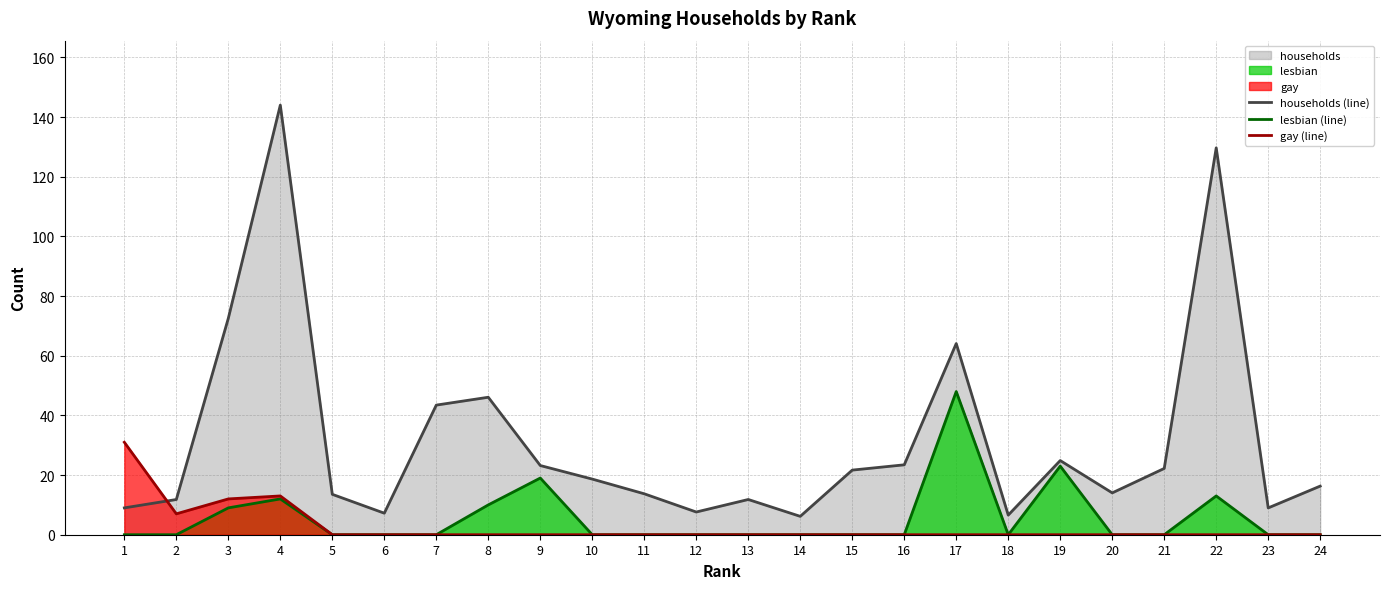

True or false: households (line) has a value of 24.9 at 19.

True